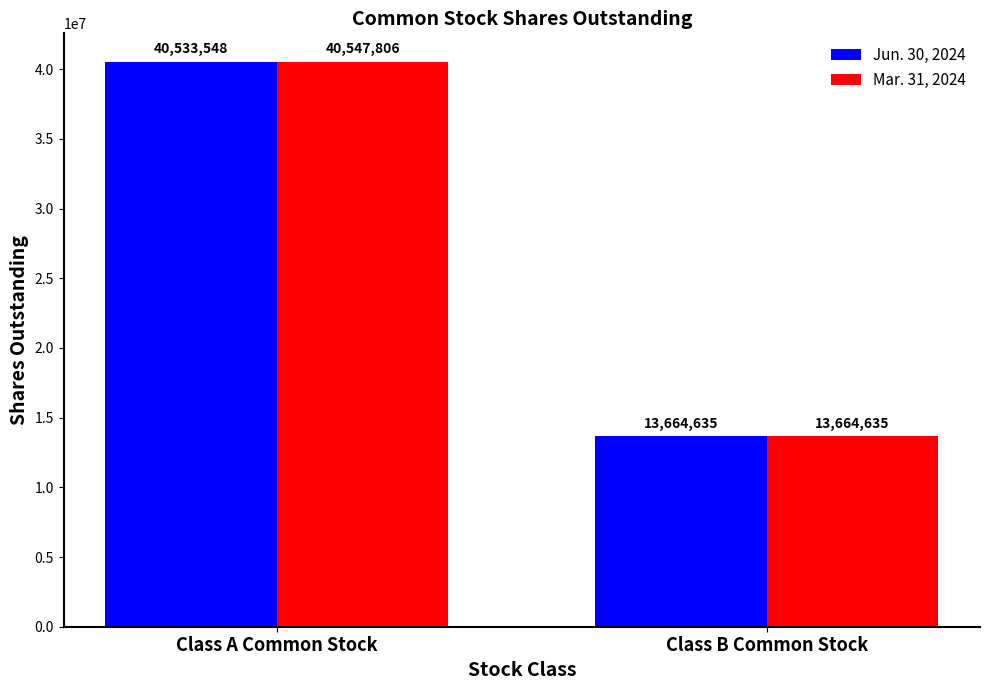

List the series in order of their peak value, highest first.

Mar. 31, 2024, Jun. 30, 2024